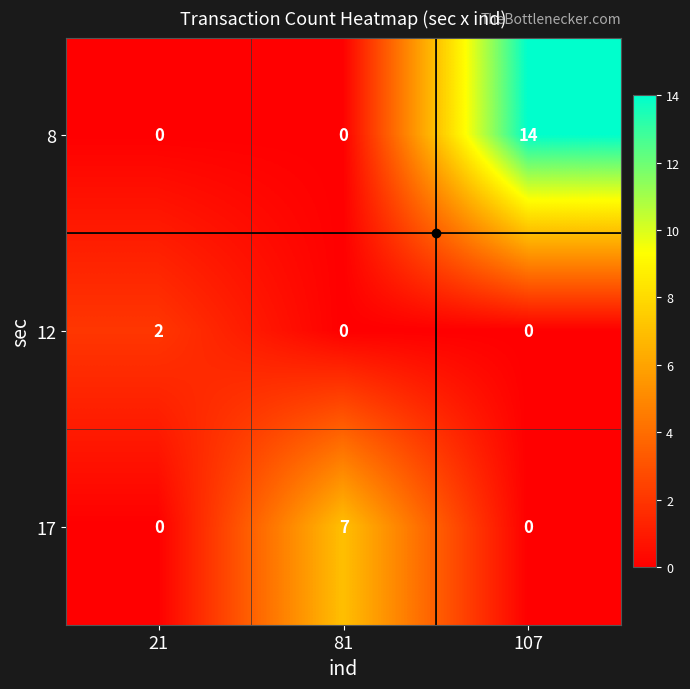

At which category does the chart reach its peak across all series?

107